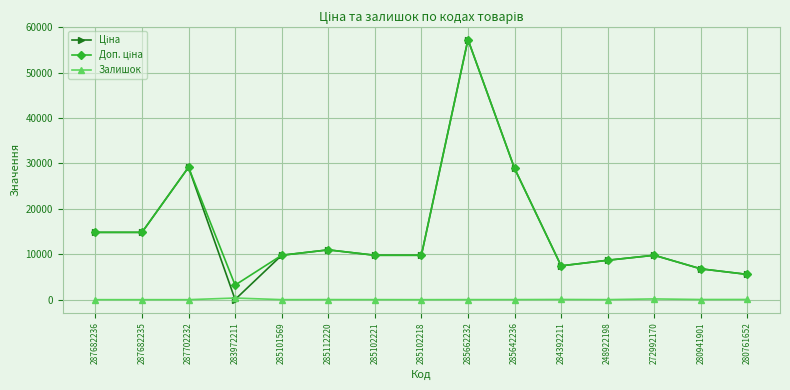

What is the label of the 1st point from the left?

287682236